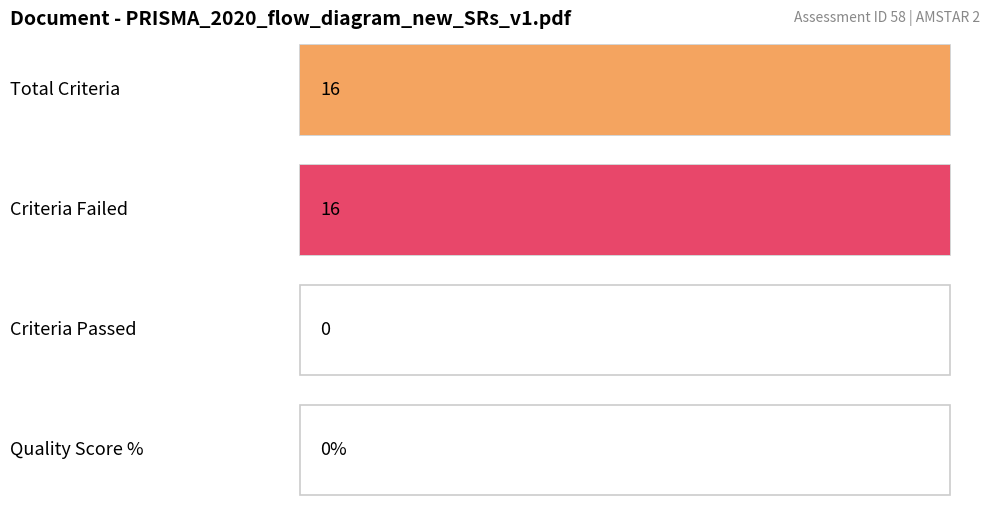

Which series has the largest total across all categories?

Criteria_Failed